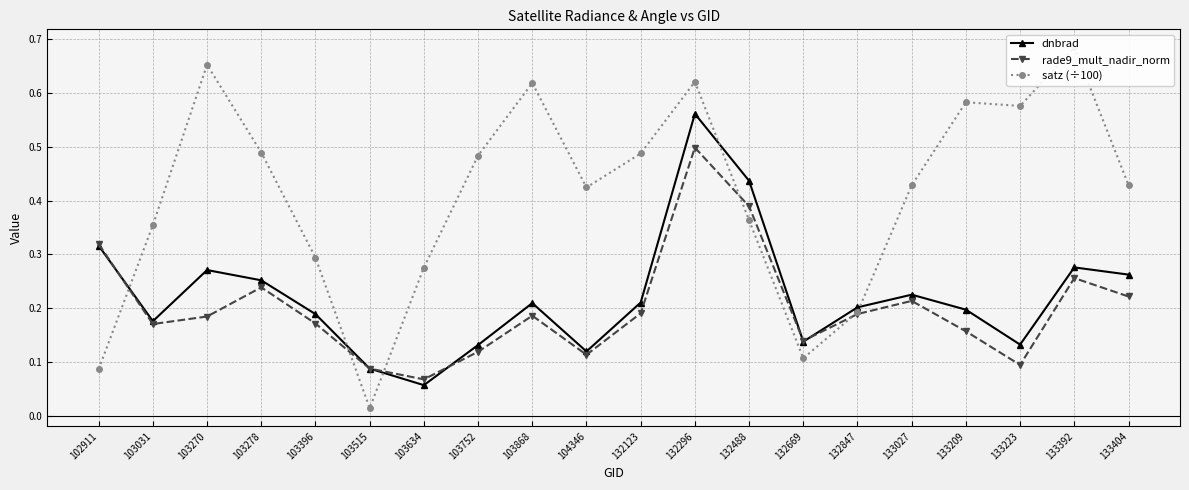

How many categories are shown in the chart?

20